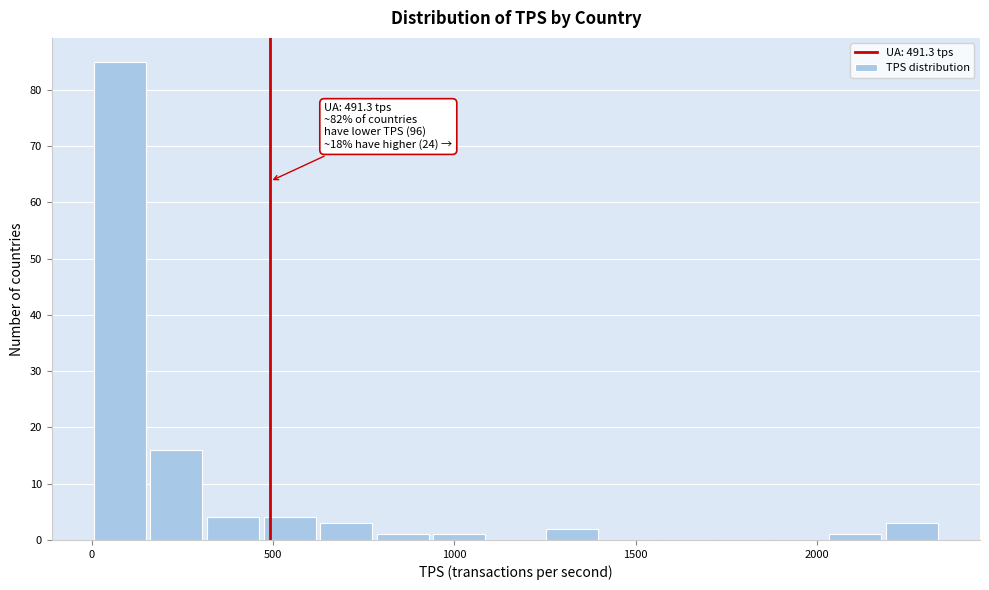

Around what value on the x-axis is the tallest bar? Give the approximate position of its centre, as read against the axis.

100